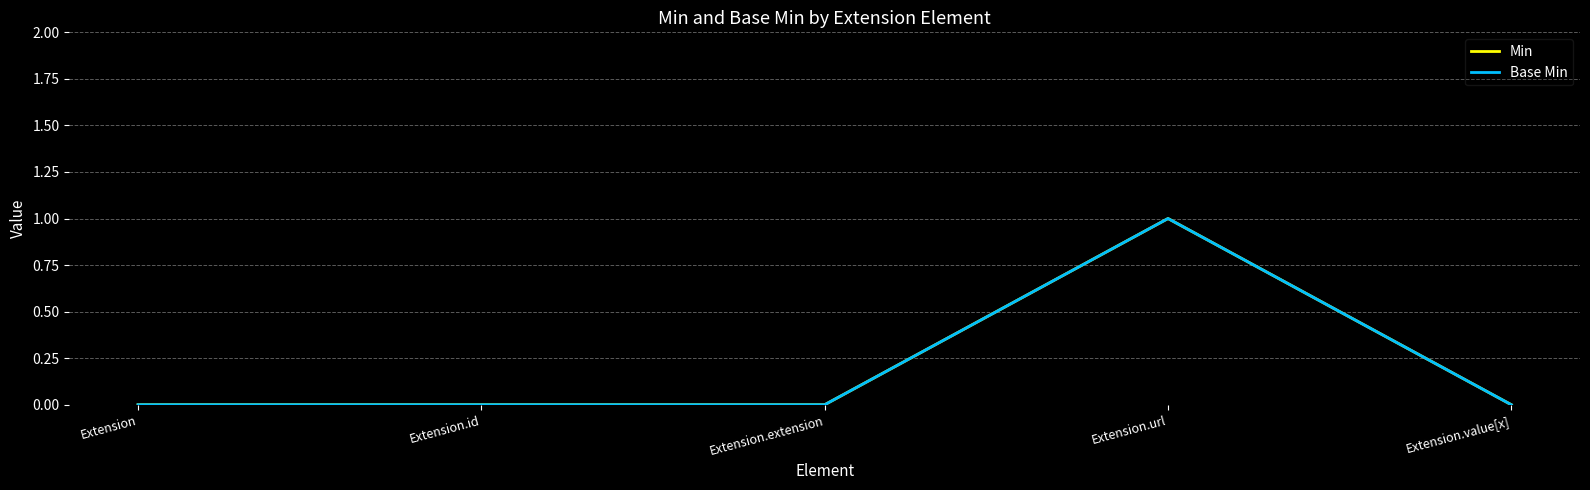

Is this an area chart (filled region under the line)?

No